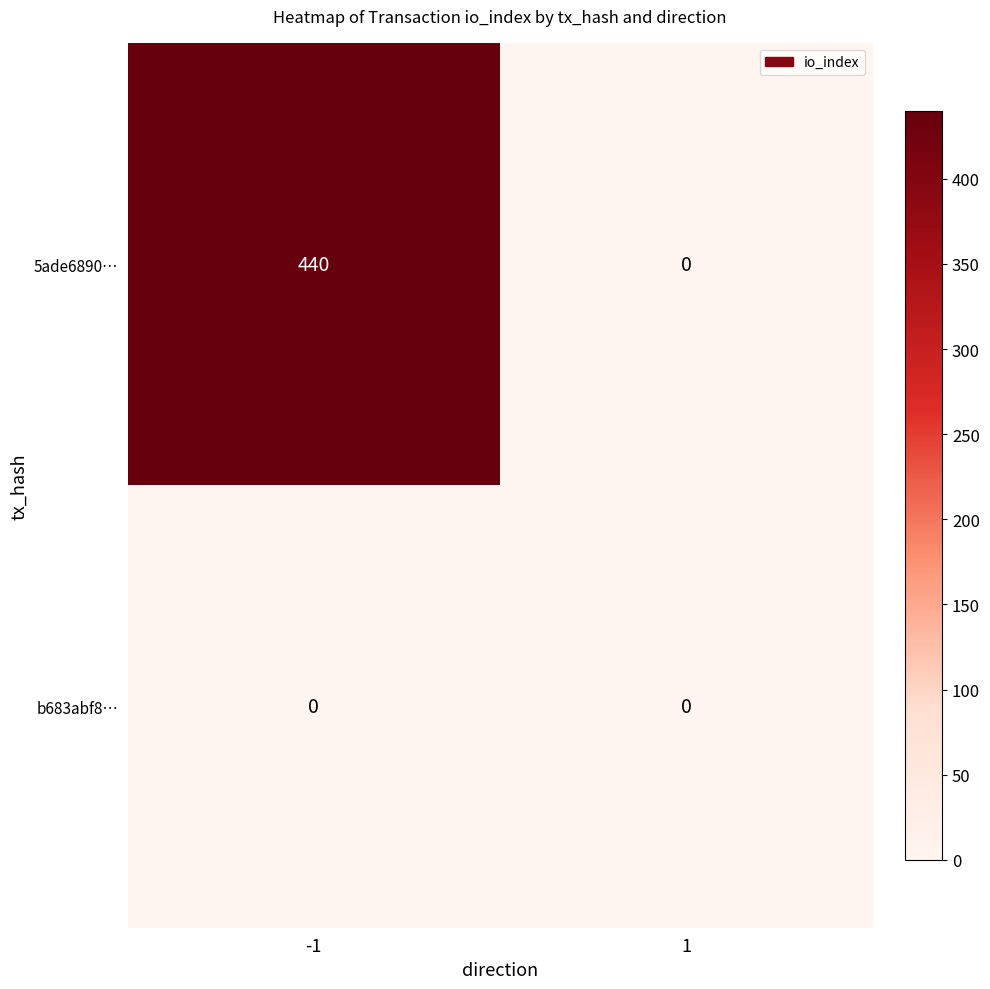

Rank the series by their average value, from highest to lowest.

5ade6890…, b683abf8…